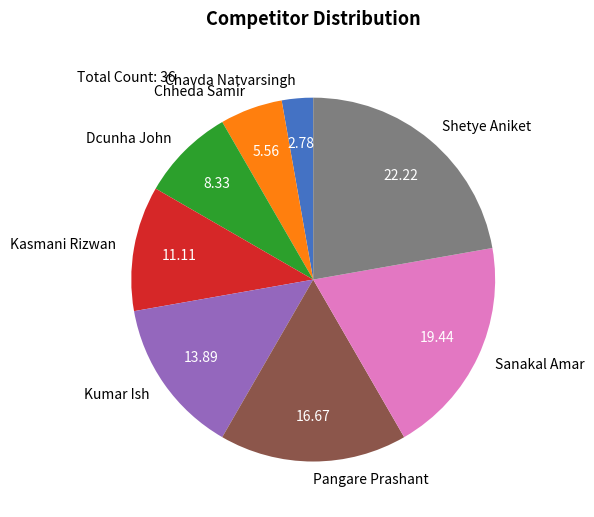

What is the smallest slice in the pie chart?

Chavda Natvarsingh